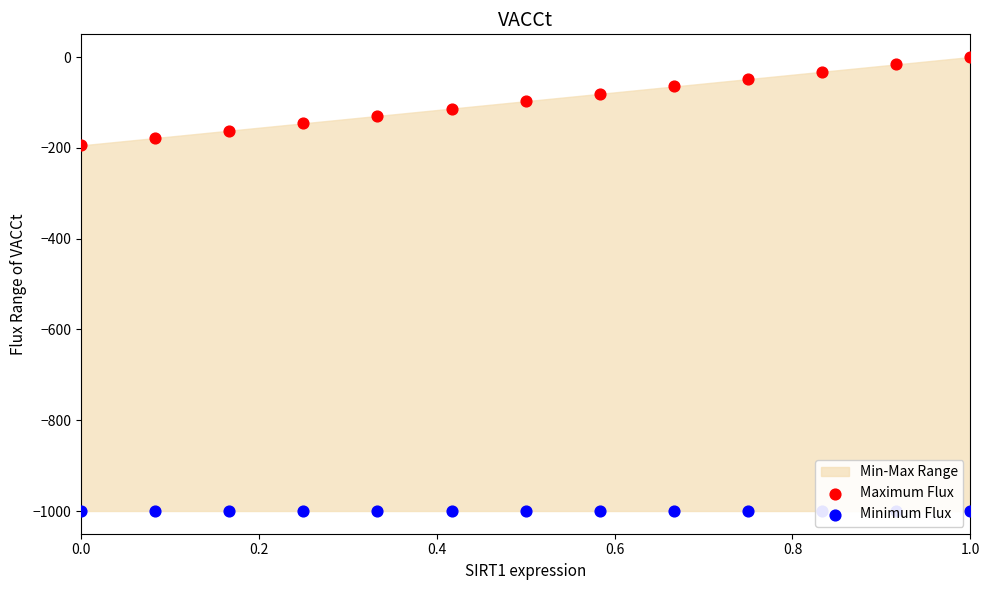

Which series contains the lowest Y value?

Minimum Flux